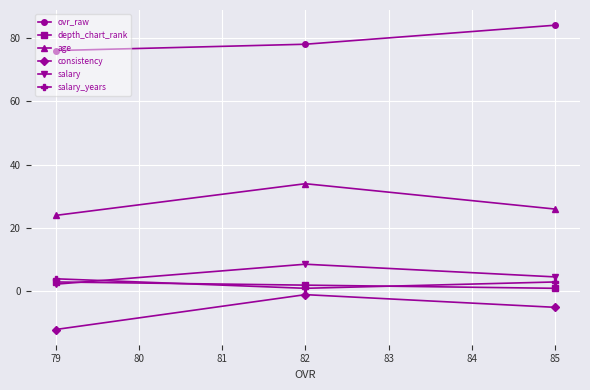

What are all the series names shown in the legend?

ovr_raw, depth_chart_rank, age, consistency, salary, salary_years